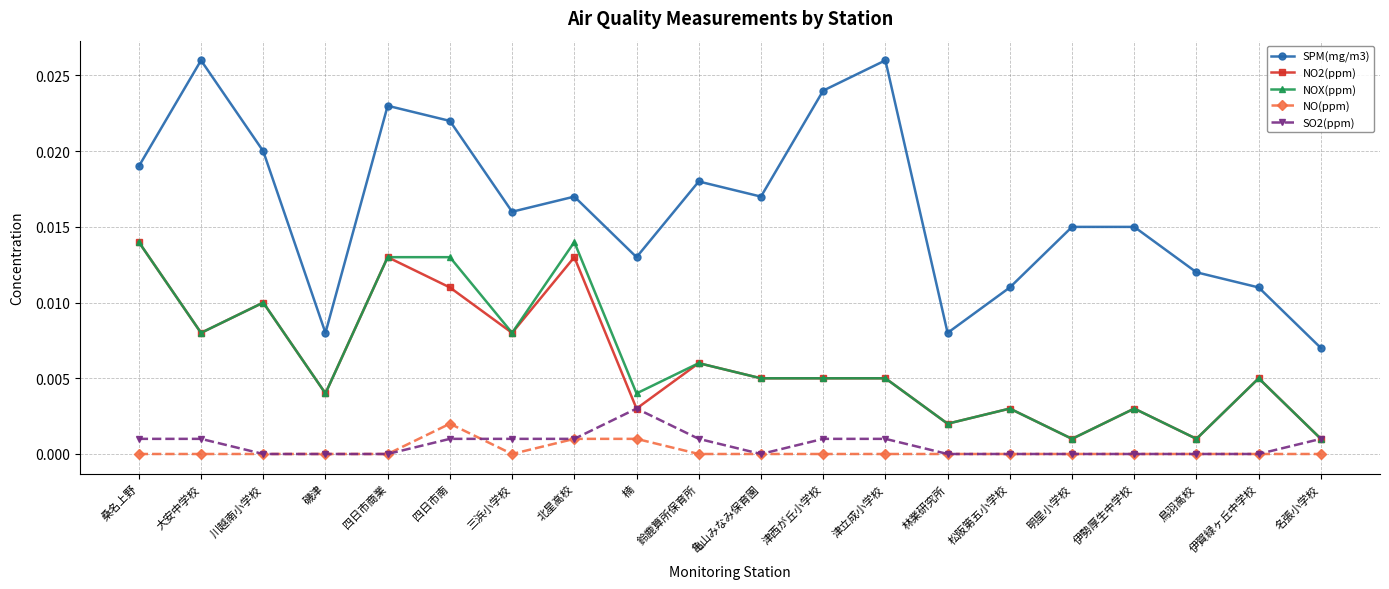

Which series has the largest total across all categories?

SPM(mg/m3)